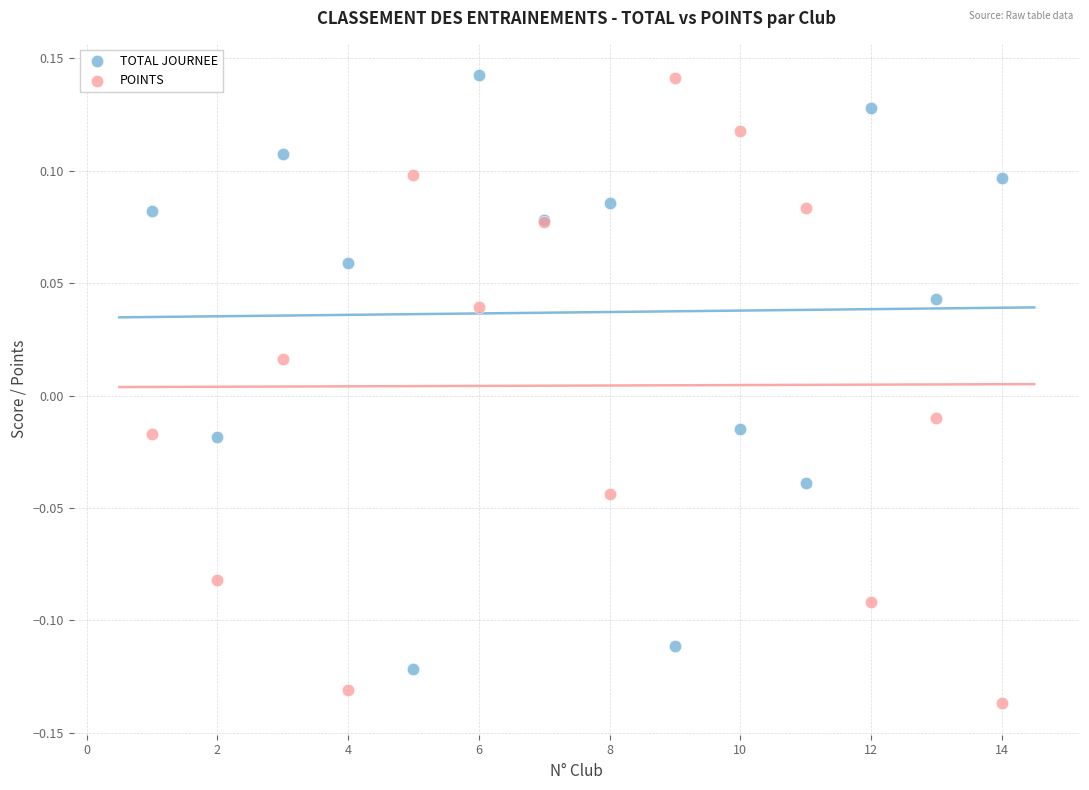

What is the X range (max minus min) for the scatter plot?

13.0